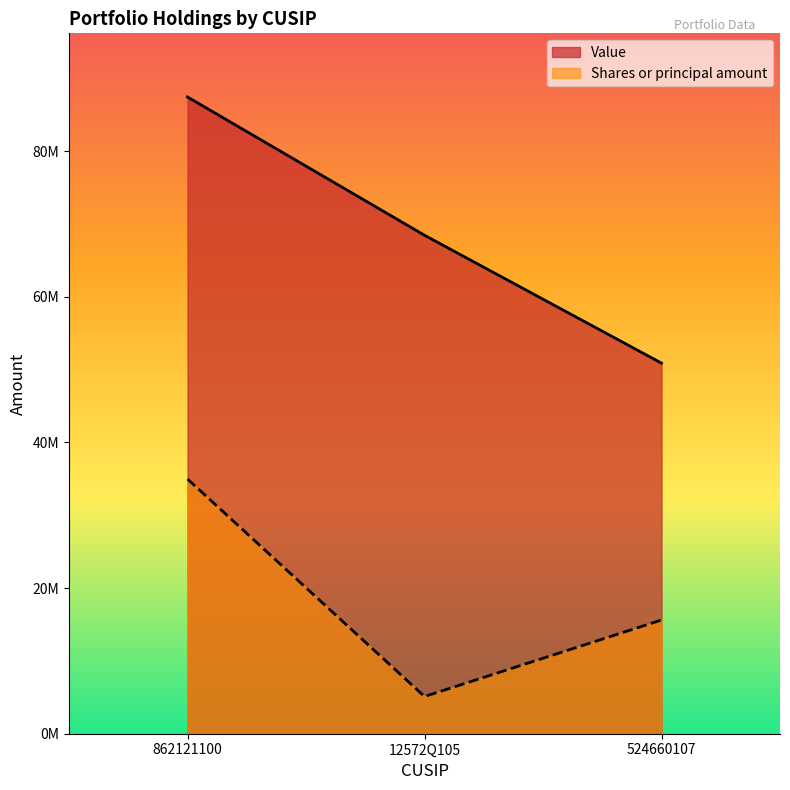

What is the difference between the second highest and minimum values in the Value series?

17561000.0